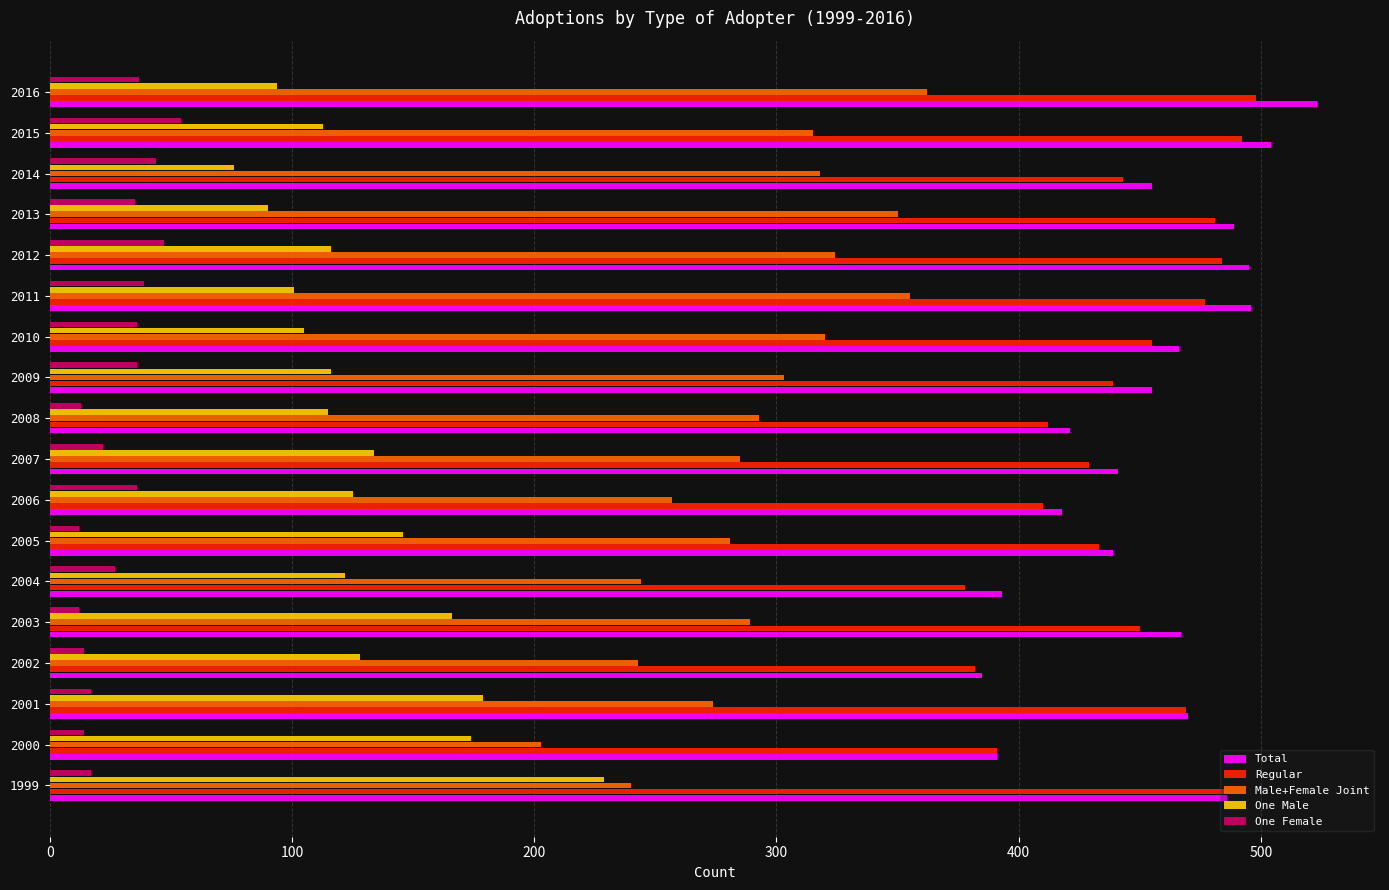

What is the maximum value for One Female?

54